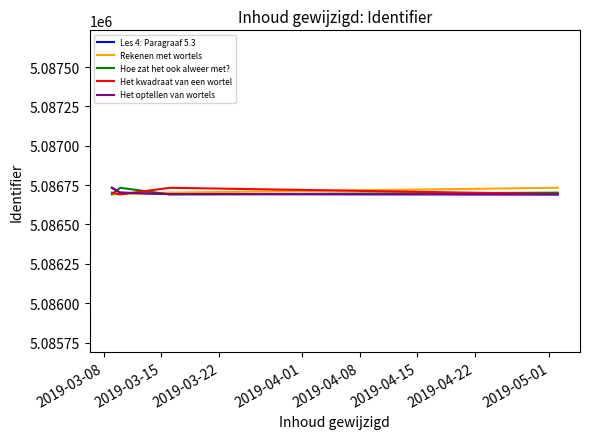

Is this an area chart (filled region under the line)?

No